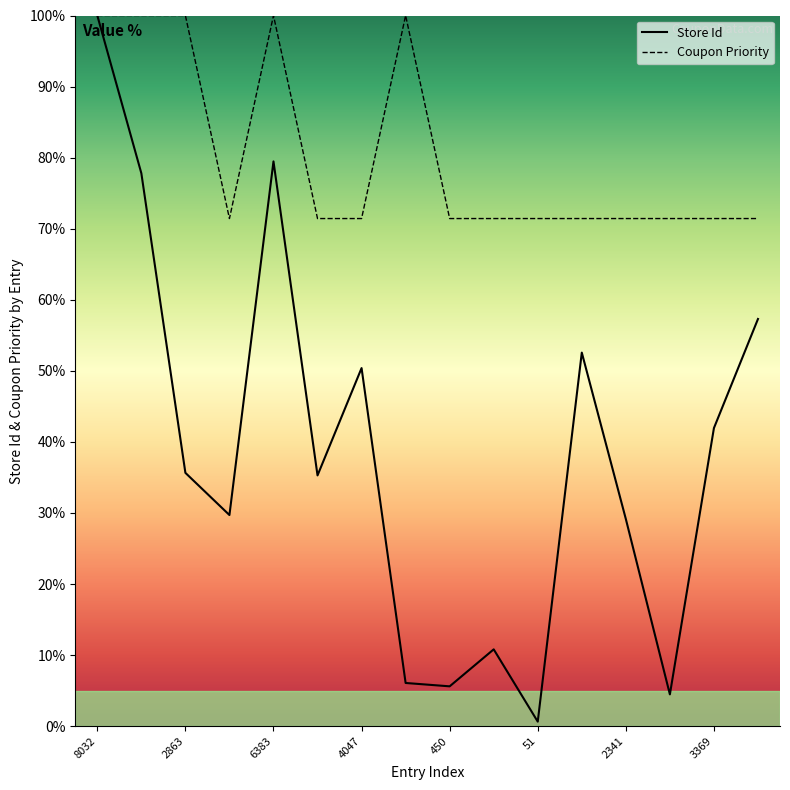

Which series has the largest range (max minus min)?

Store Id